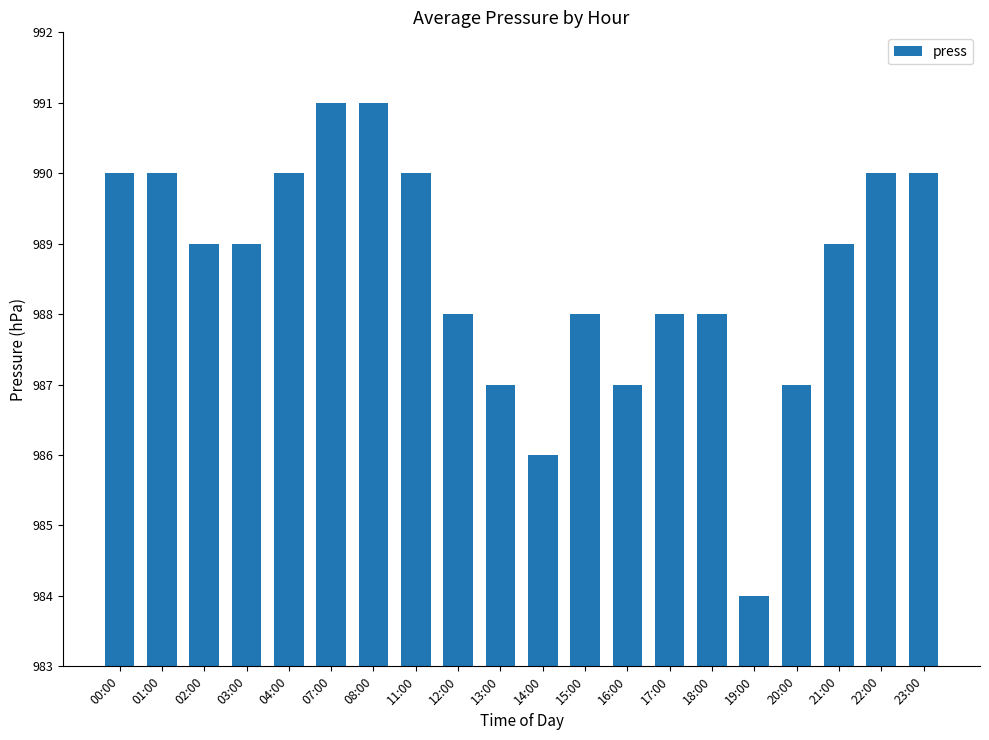

What is the difference between the maximum and minimum values?

7